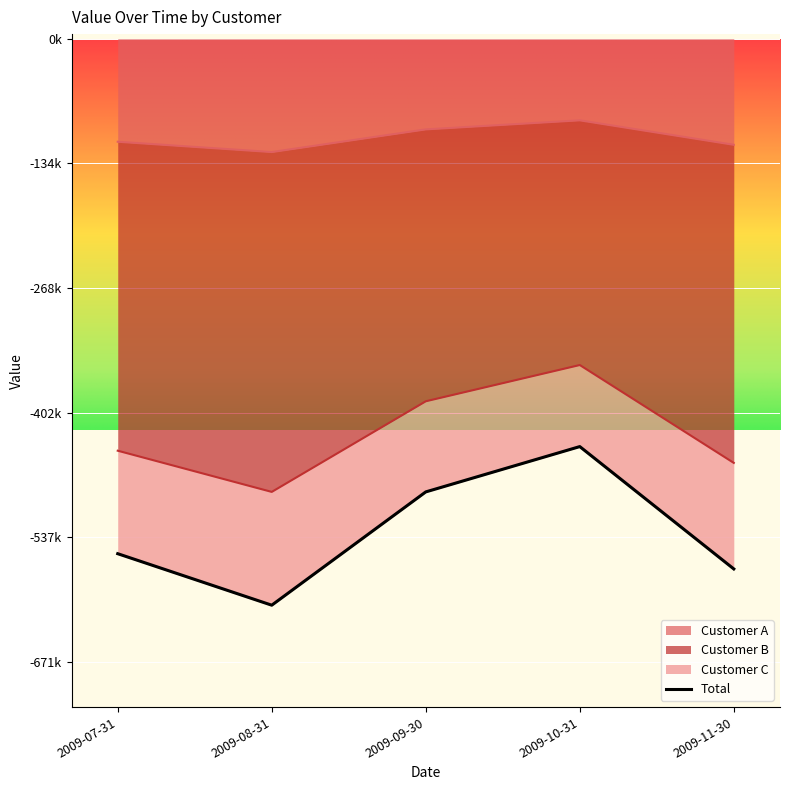

In Customer C, how many points are lower than both neighbors (excluding endpoints)?

1